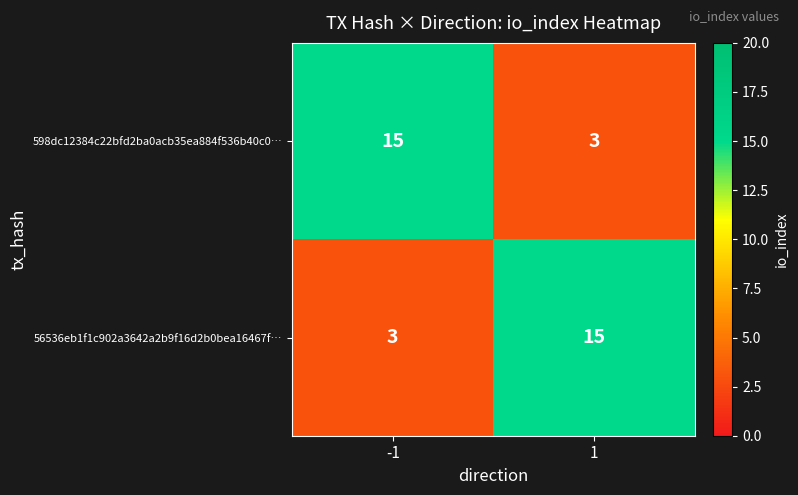

What is the total value across all series at -1?

18